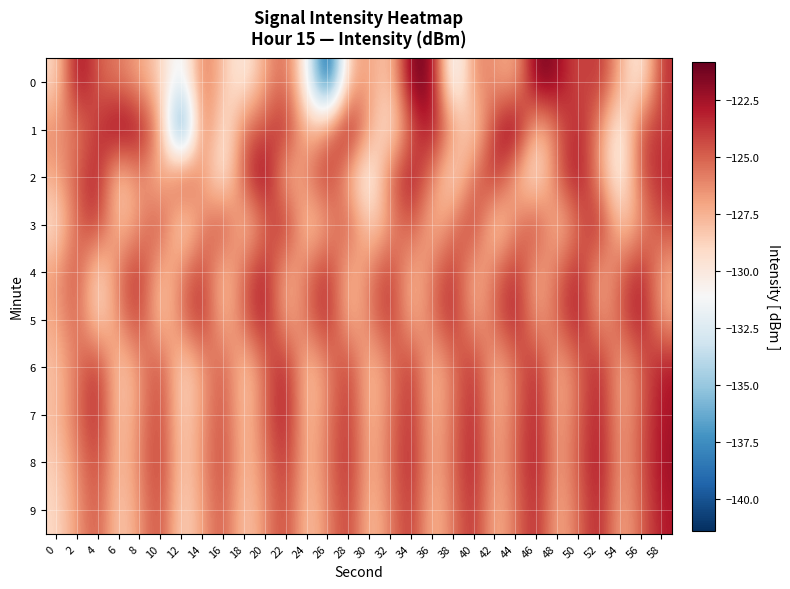

Which has a higher value, 52 or 40?

52